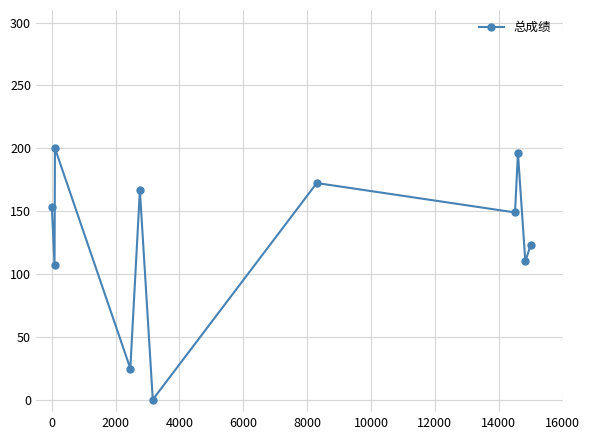

What is the greatest value displayed?

200.0